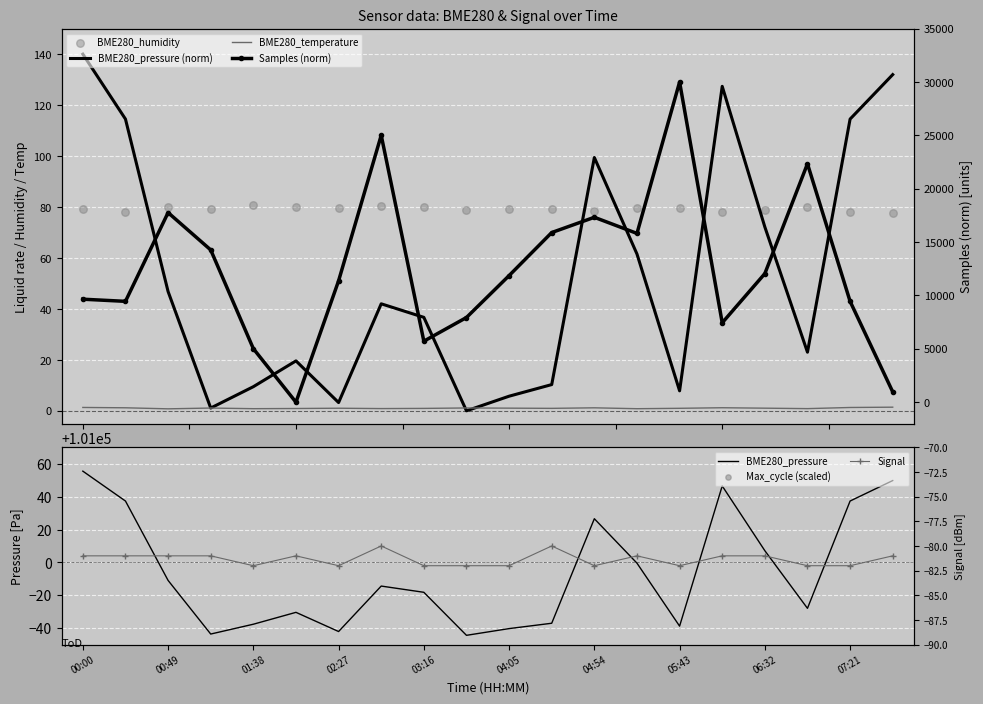

What are all the series names shown in the legend?

BME280_temperature, BME280_humidity, BME280_pressure, Signal, Samples, Max_cycle